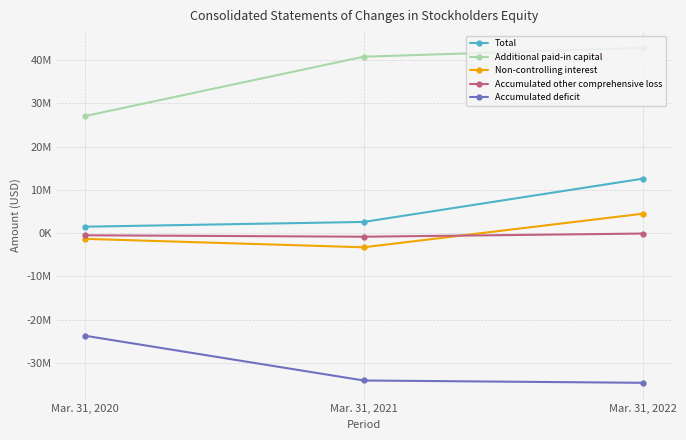

Rank the series at Mar. 31, 2021 from highest to lowest value.

Additional paid-in capital, Total, Accumulated other comprehensive loss, Non-controlling interest, Accumulated deficit